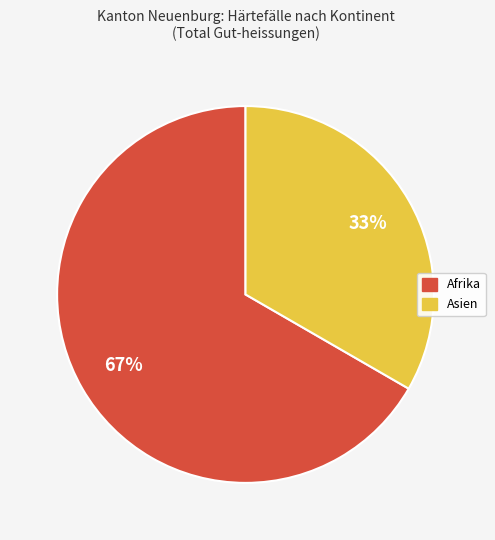

To the nearest percent, what is the average slice percentage?

50%